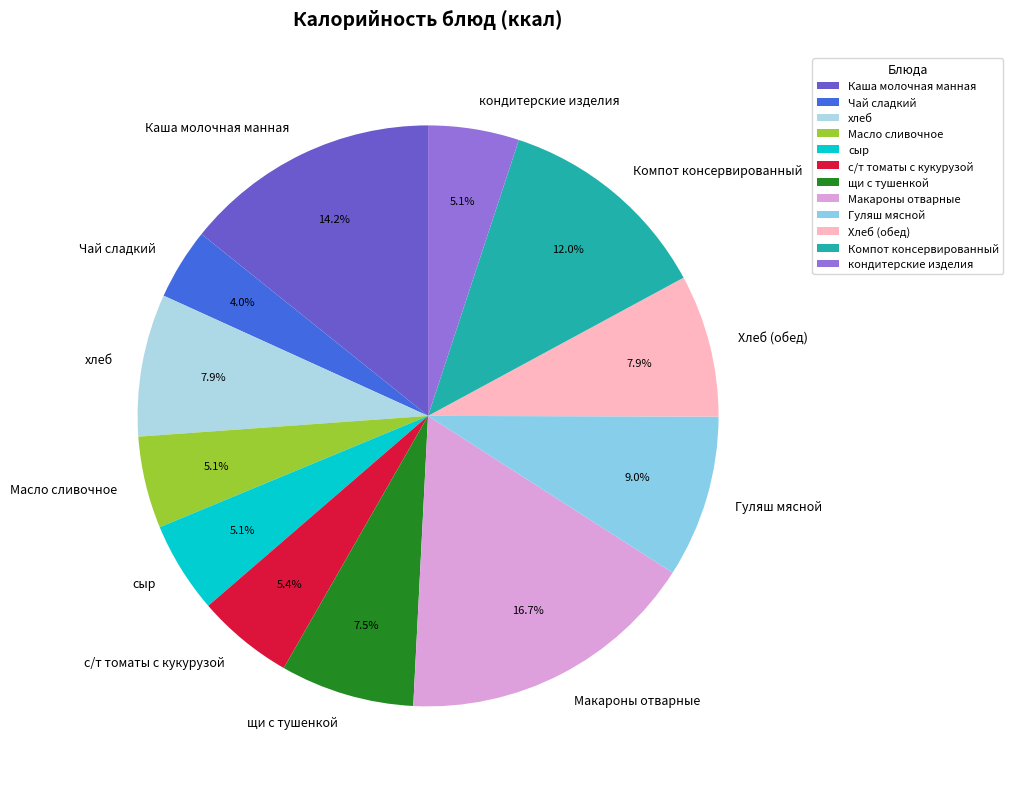

Approximately how many times larger is the value at Хлеб (обед) compared to Макароны отварные?

0.5